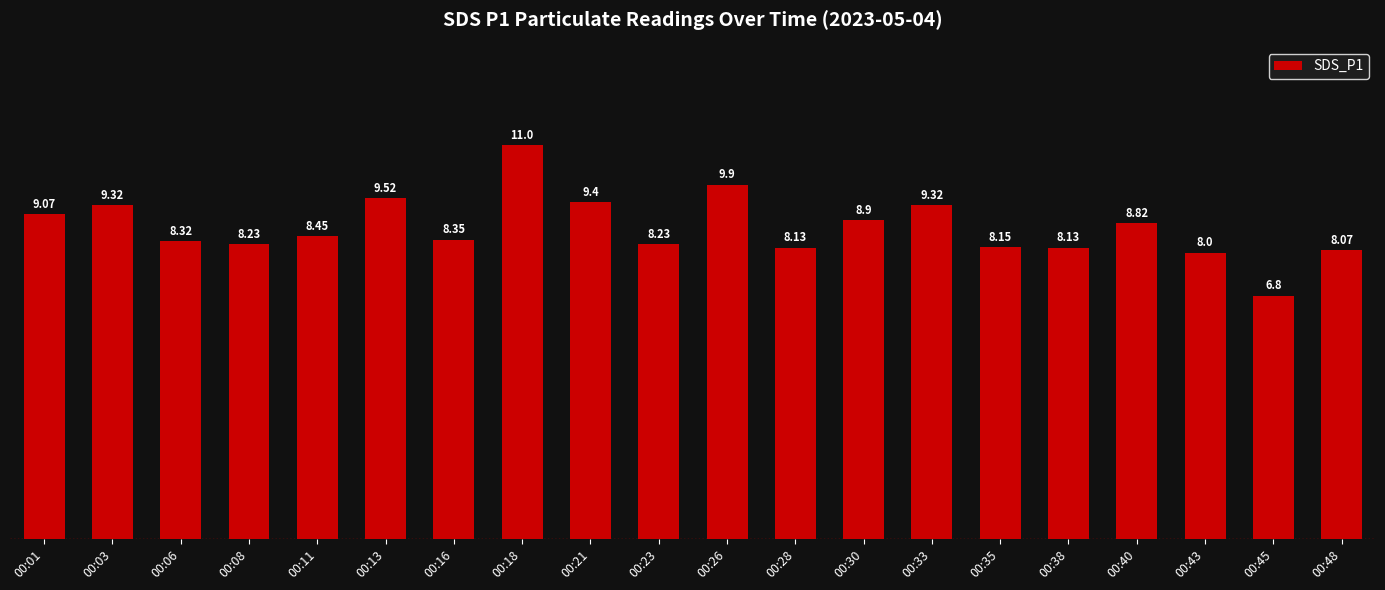

What is the smallest value displayed?

6.8